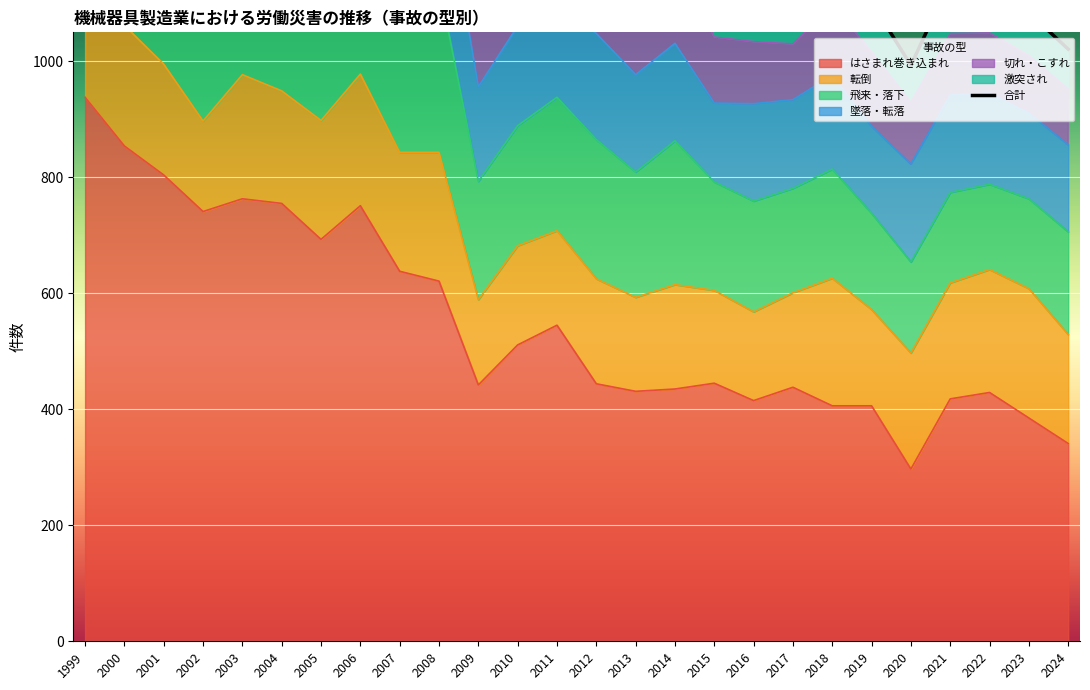

Rank the categories by value from highest to lowest.

1999, 2000, 2001, 2006, 2004, 2002, 2003, 2005, 2007, 2008, 2011, 2012, 2010, 2014, 2013, 2018, 2009, 2021, 2015, 2022, 2016, 2019, 2017, 2023, 2024, 2020